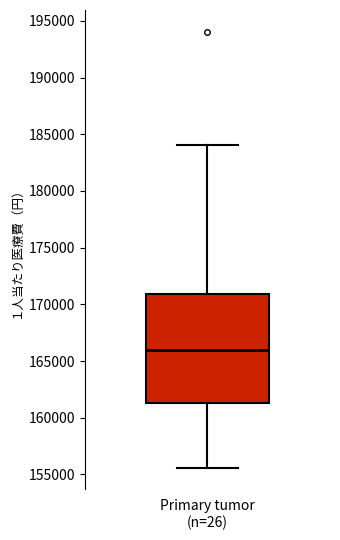

Transcribe this box plot: give where the median line is, the range the box spans, and where the two whiskers end, as read against the y-axis. The values are not printed on the chart, so give them approximately, as read against the axis.

median 166000, box 161500 to 171000, whiskers 155500 to 184000